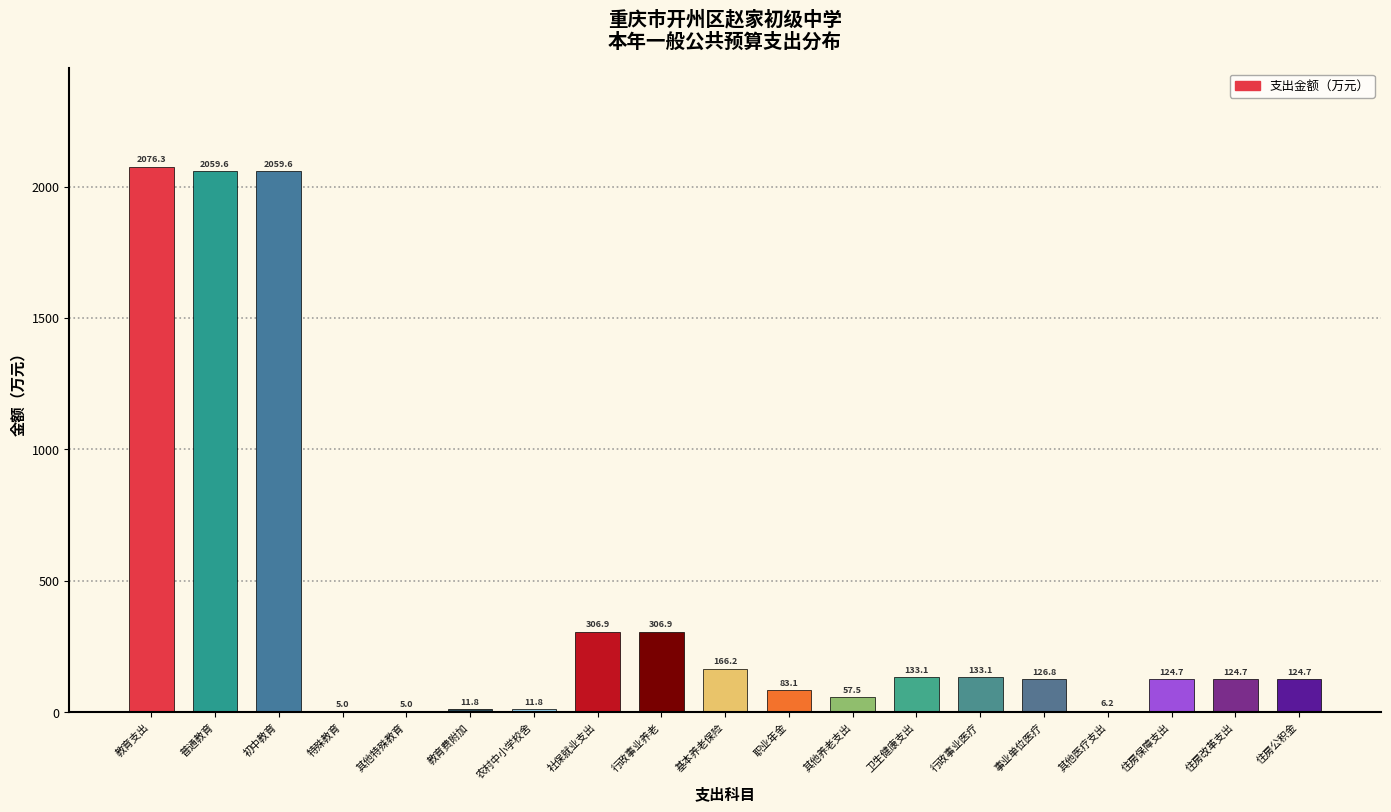

Which has a higher value, 基本养老保险 or 事业单位医疗?

基本养老保险